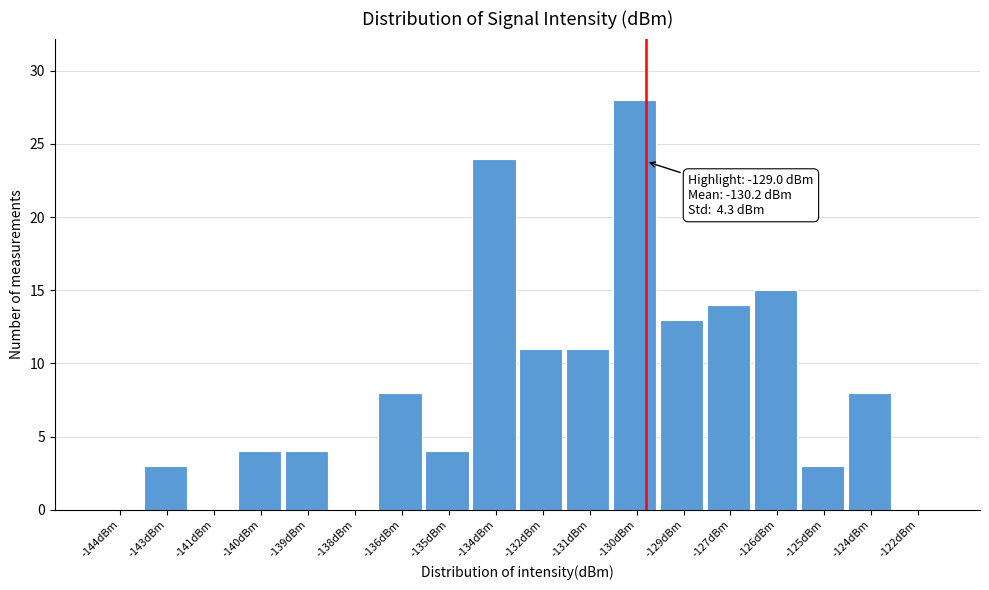

What is the sum of the values at -136dBm and -122dBm?

8